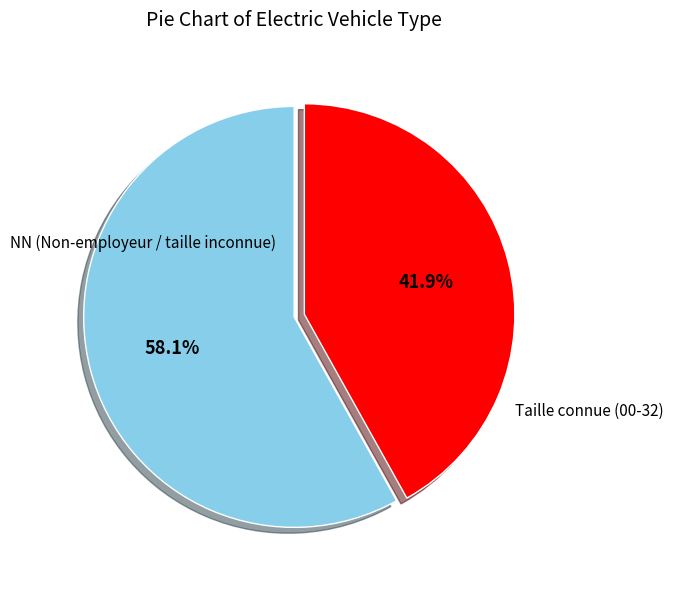

Is there any slice that represents more than half of the pie?

Yes